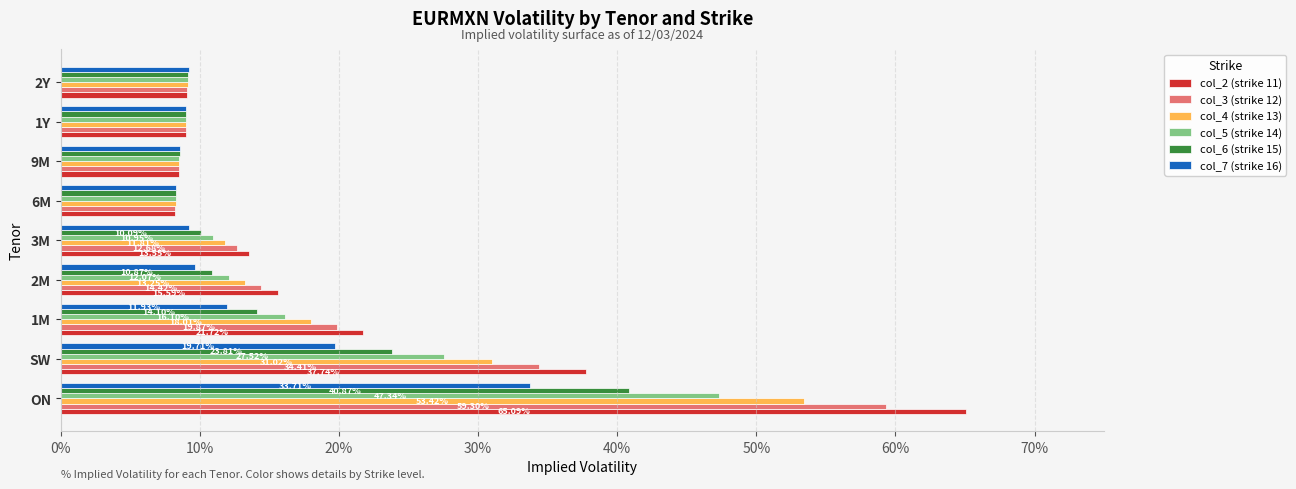

Which series has the largest total across all categories?

col_2 (strike 11)